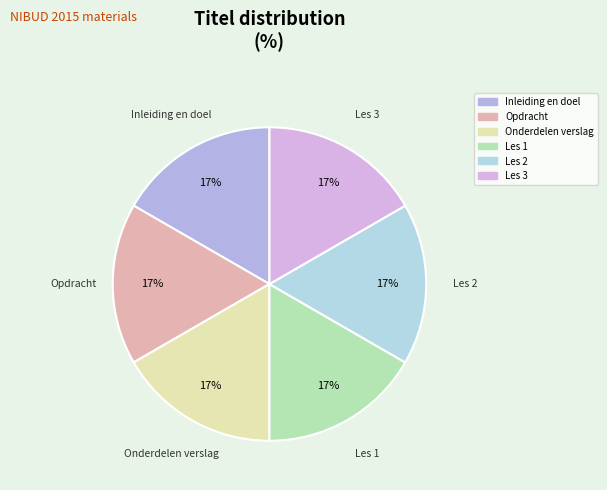

What is the smallest slice in the pie chart?

Inleiding en doel